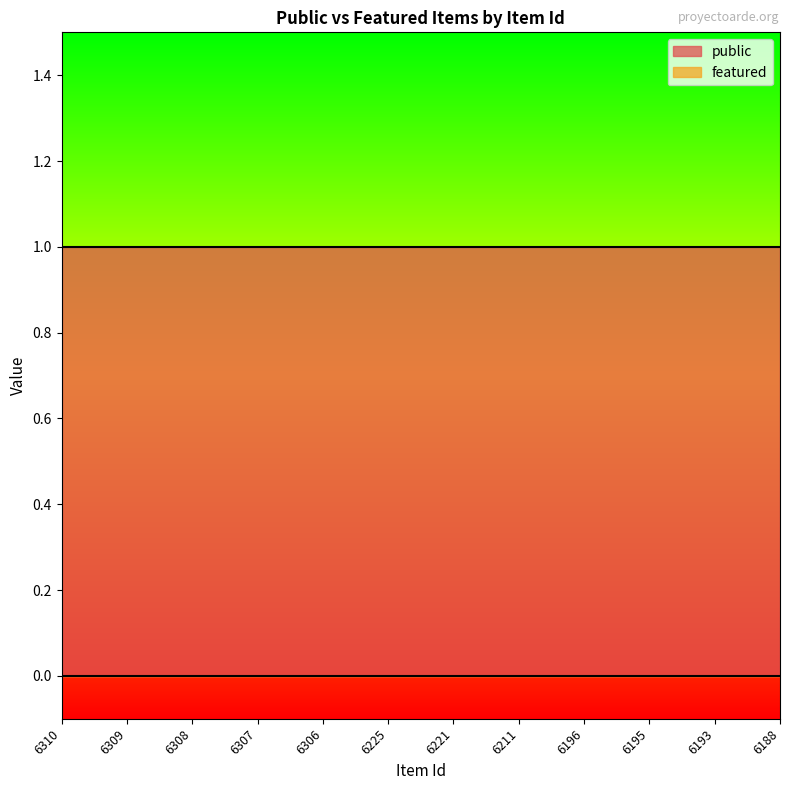

At 6308, list the series in order from smallest to largest.

featured, public